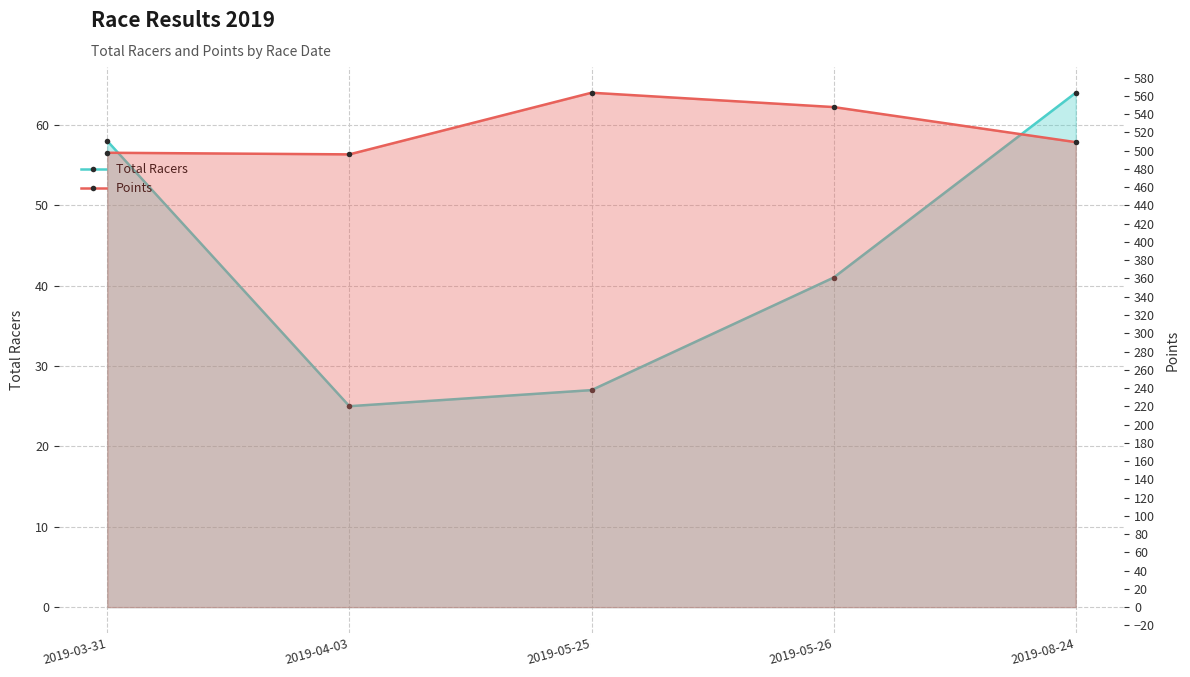

What is the difference between the maximum and second lowest values in the Total Racers series?

37.0